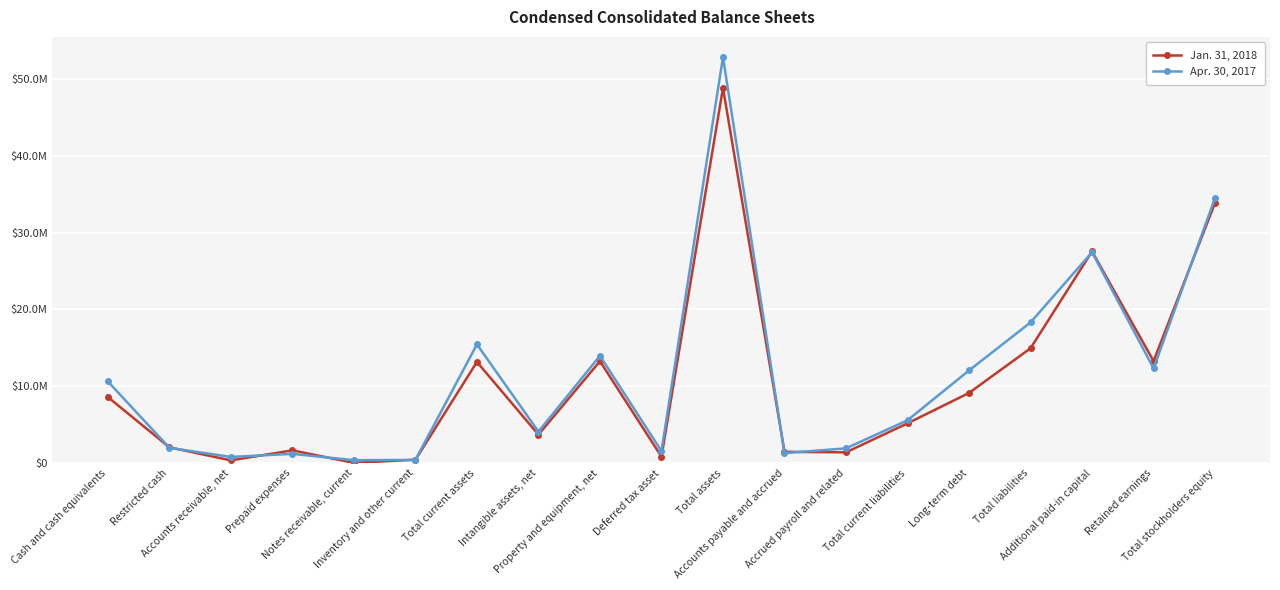

How many interior local valleys does the Jan. 31, 2018 series have?

6